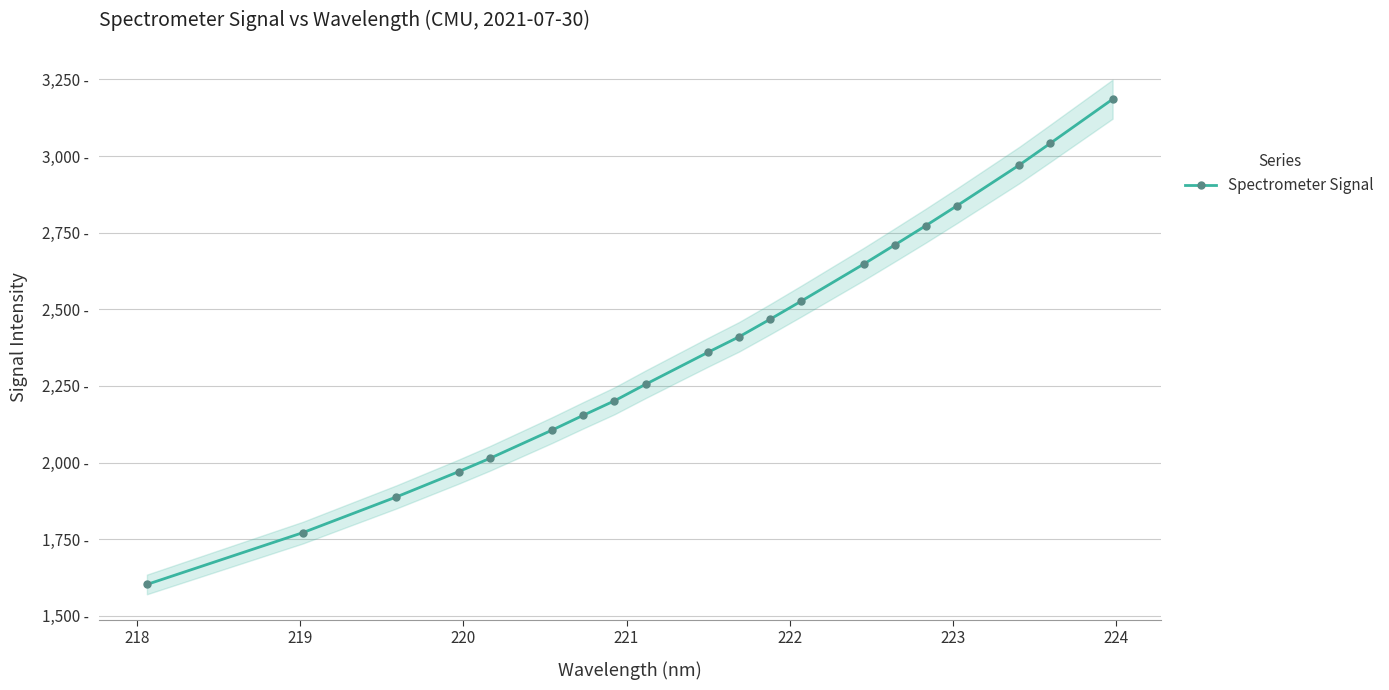

Count the number of values greater than 2410.

10